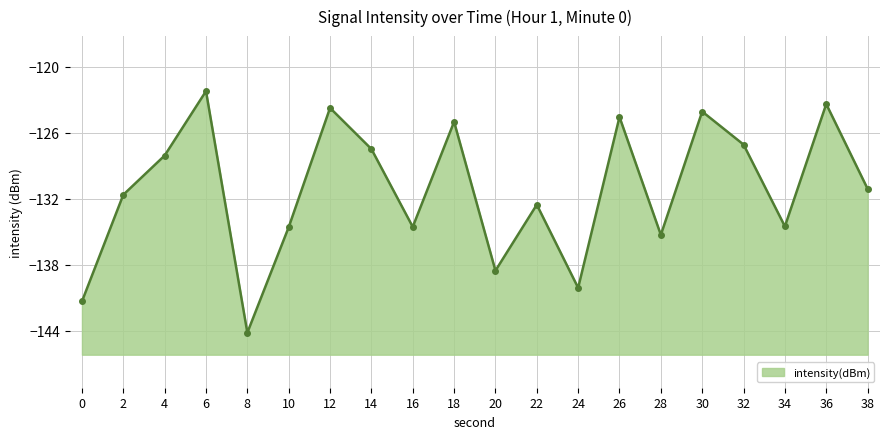

List the labels in order of value, smallest first.

8, 0, 24, 20, 28, 10, 16, 34, 22, 2, 38, 4, 14, 32, 18, 26, 30, 12, 36, 6